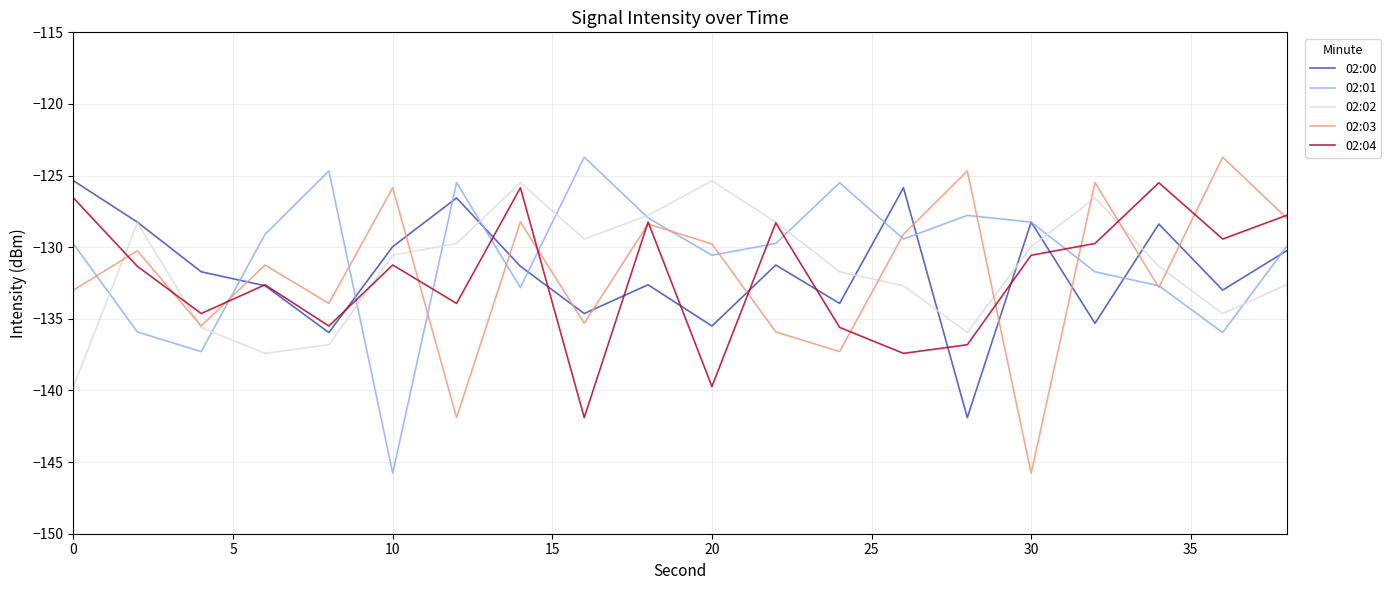

What is the smallest value displayed?

-145.8